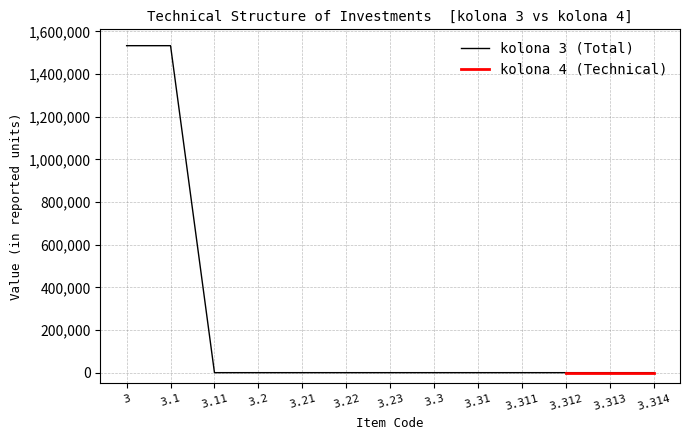

What position from the right is 3.312?

3